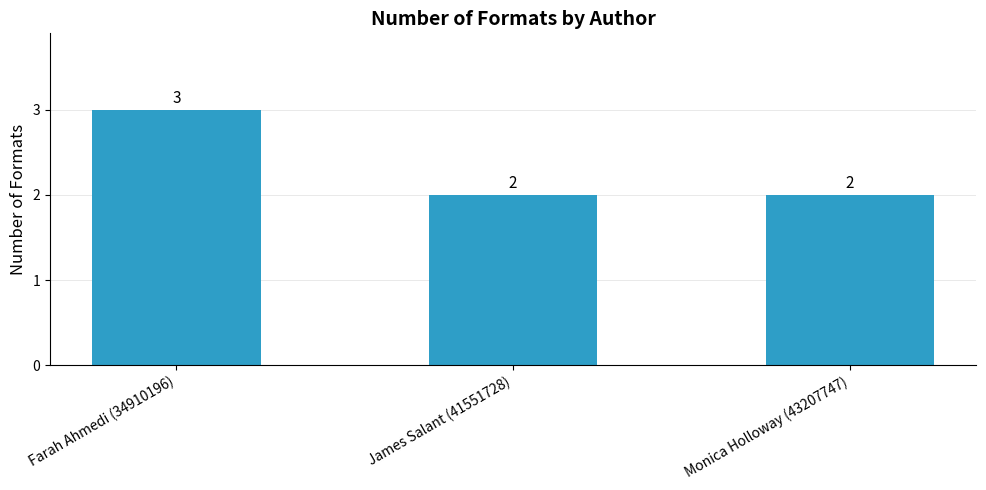

Does the chart contain stacked bars?

No